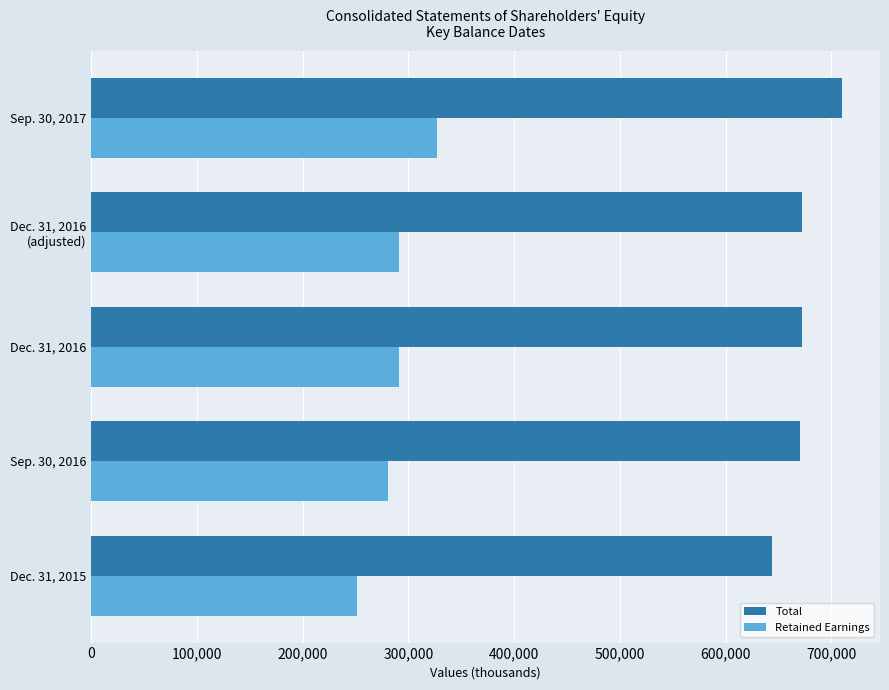

What is the difference between the maximum and minimum values in the Total series?

66444